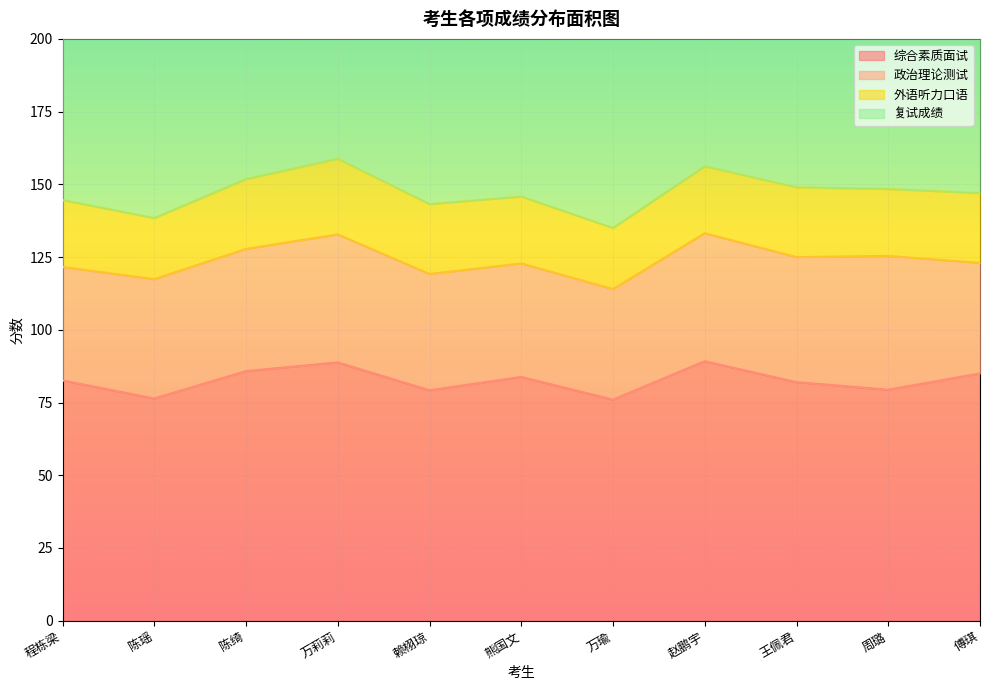

What is the value of the 复试成绩 point at the 3rd from the left?

151.8